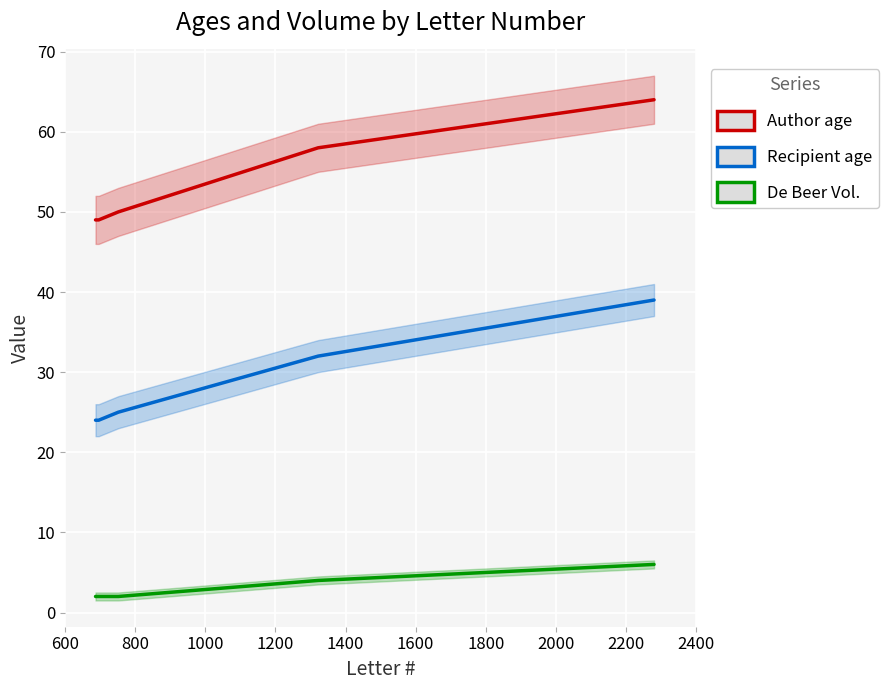

Does the chart display data point markers on the line(s)?

No